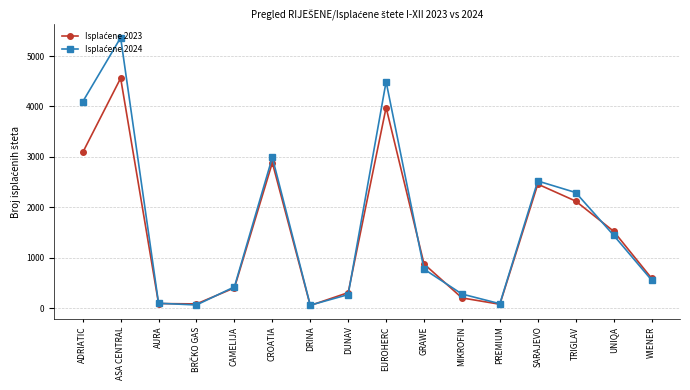

At how many categories does at least one series exceed 1743?

6